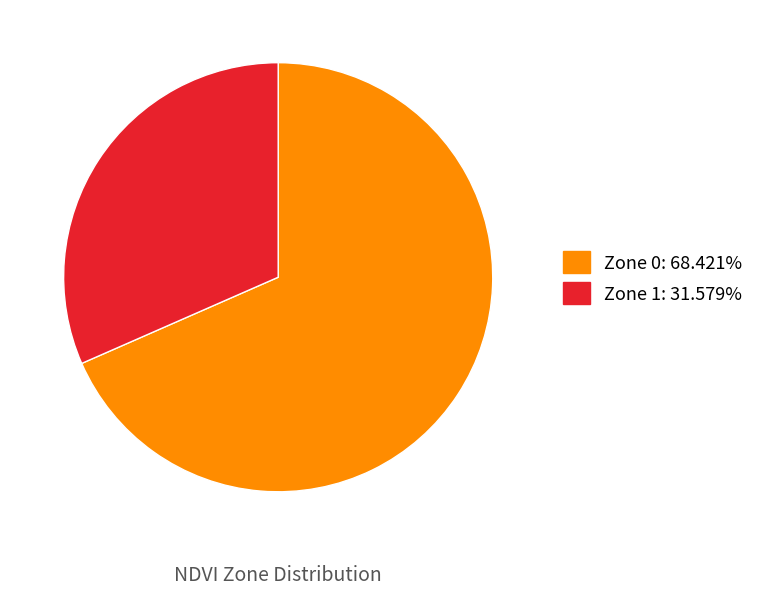

Which slice is the smallest?

Zone 1